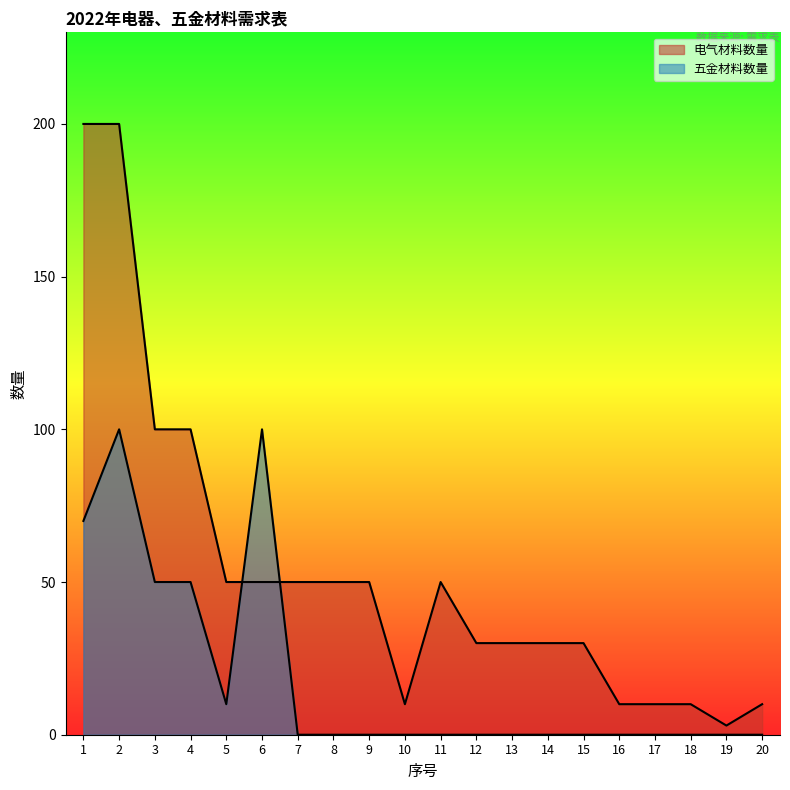

At which category is the sum across all series the highest?

2